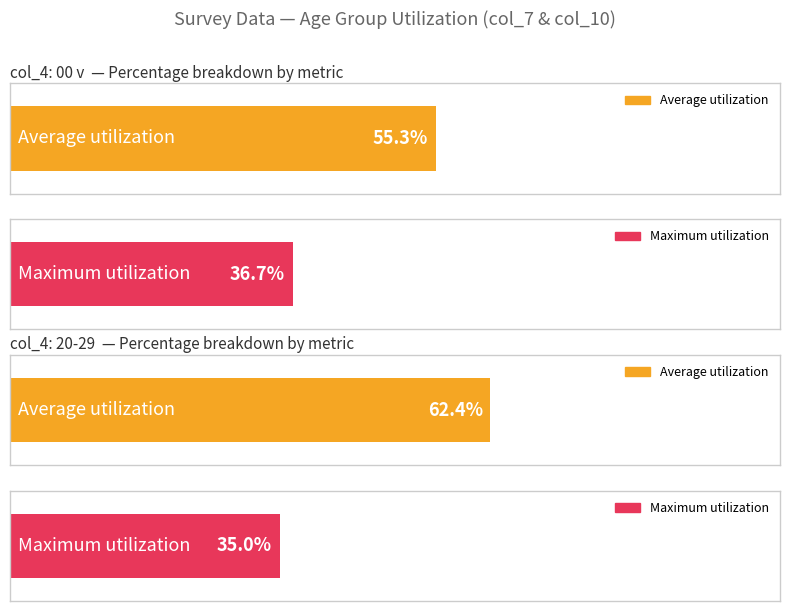

What are all the series names shown in the legend?

Average utilization, Maximum utilization